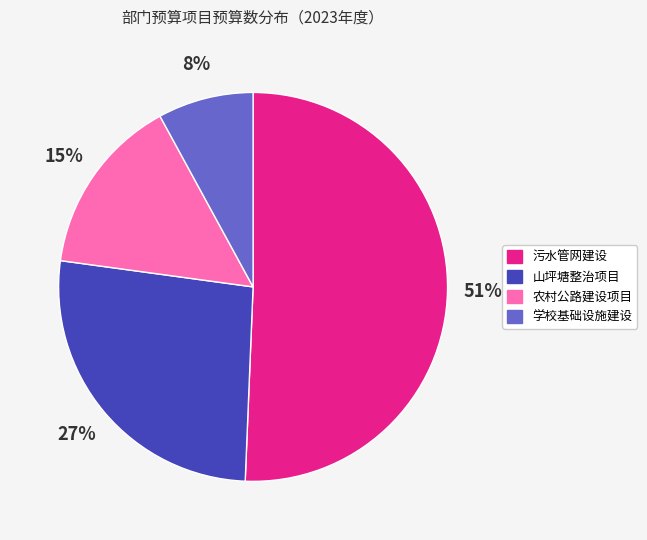

Which slice is the largest?

污水管网建设